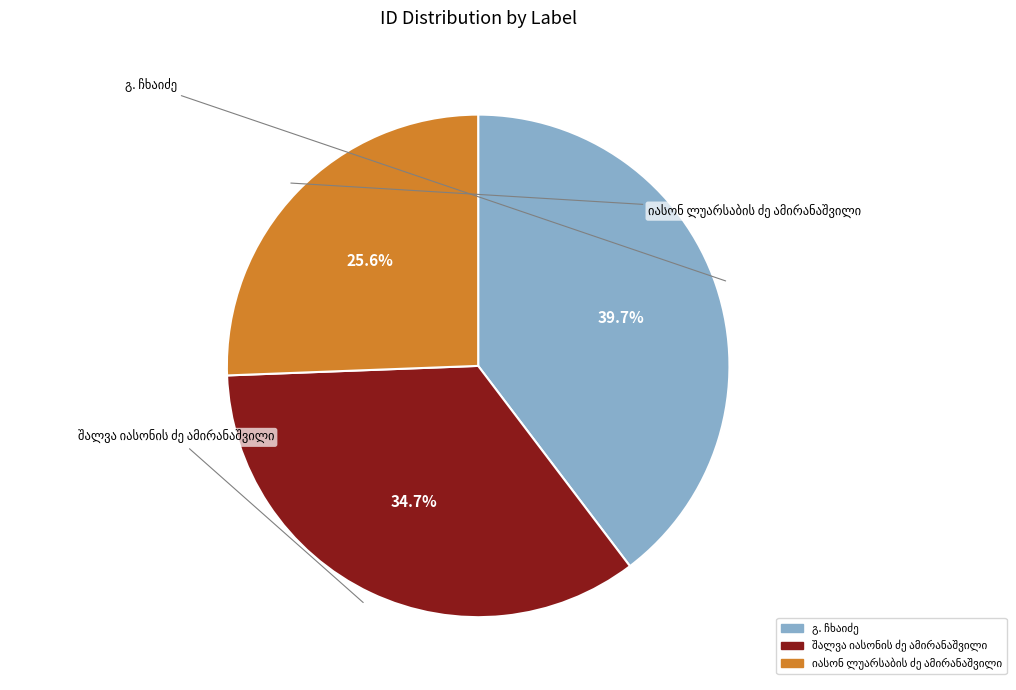

Is there any slice that represents more than half of the pie?

No